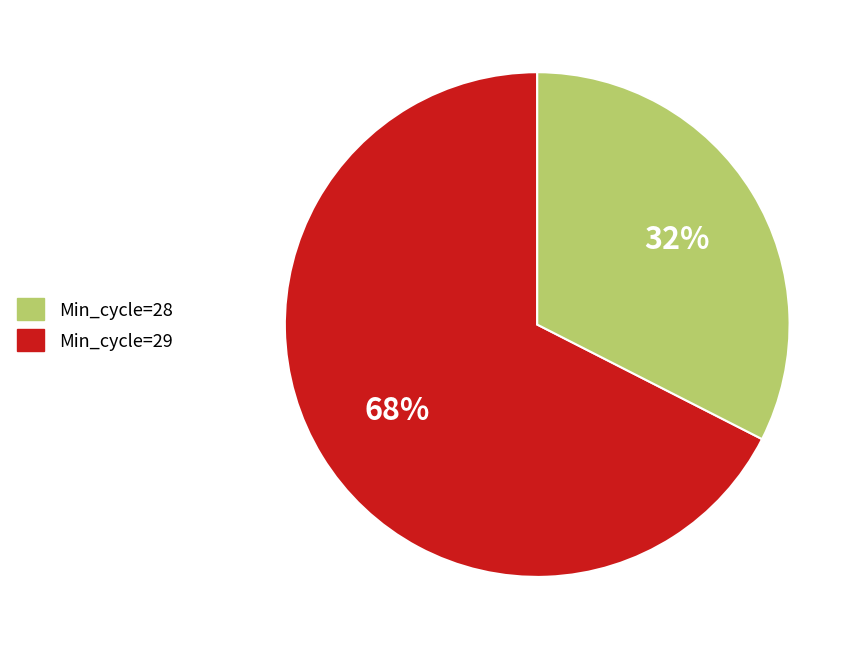

Is there a majority slice in this chart?

Yes